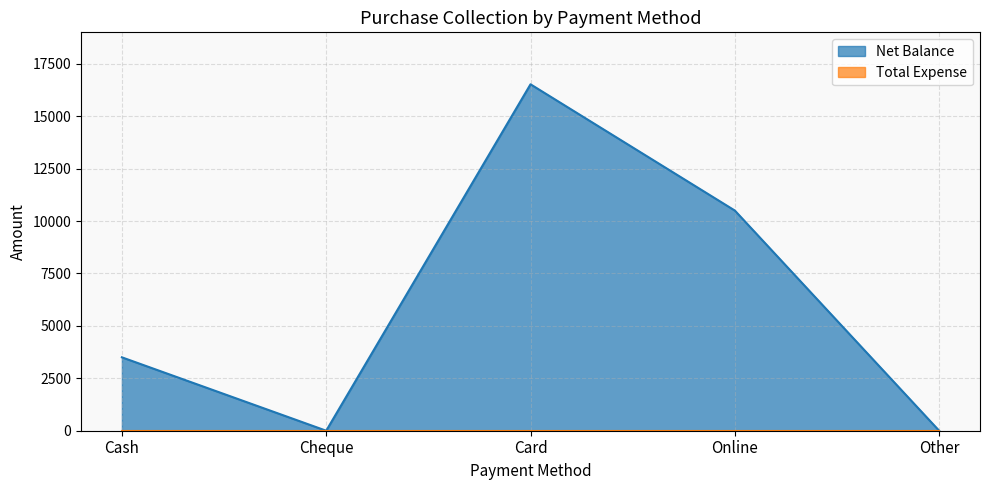

What position from the left is Card?

3